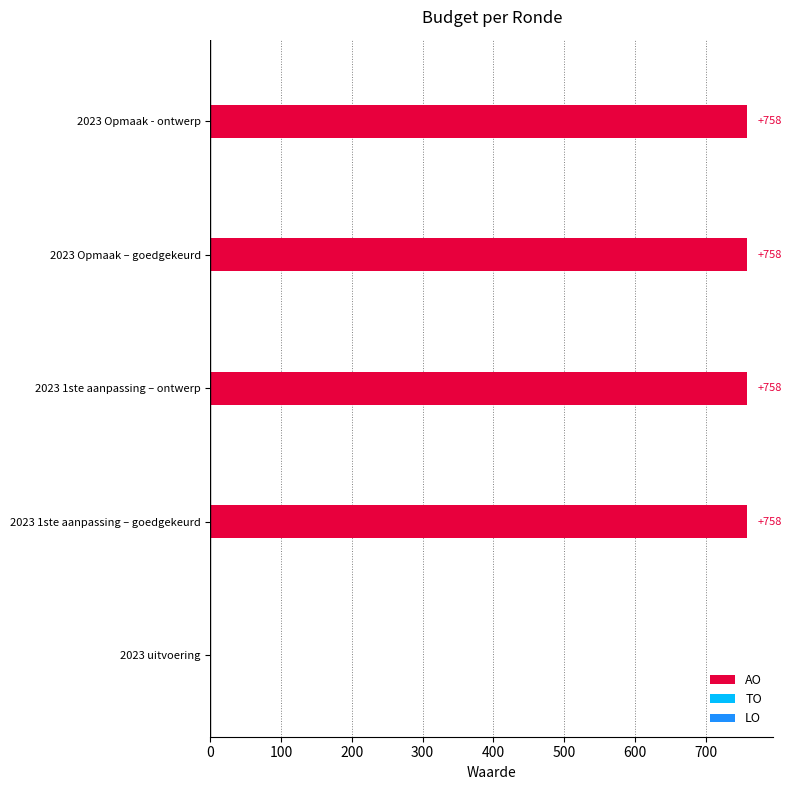

What is the sum of all values?

3032